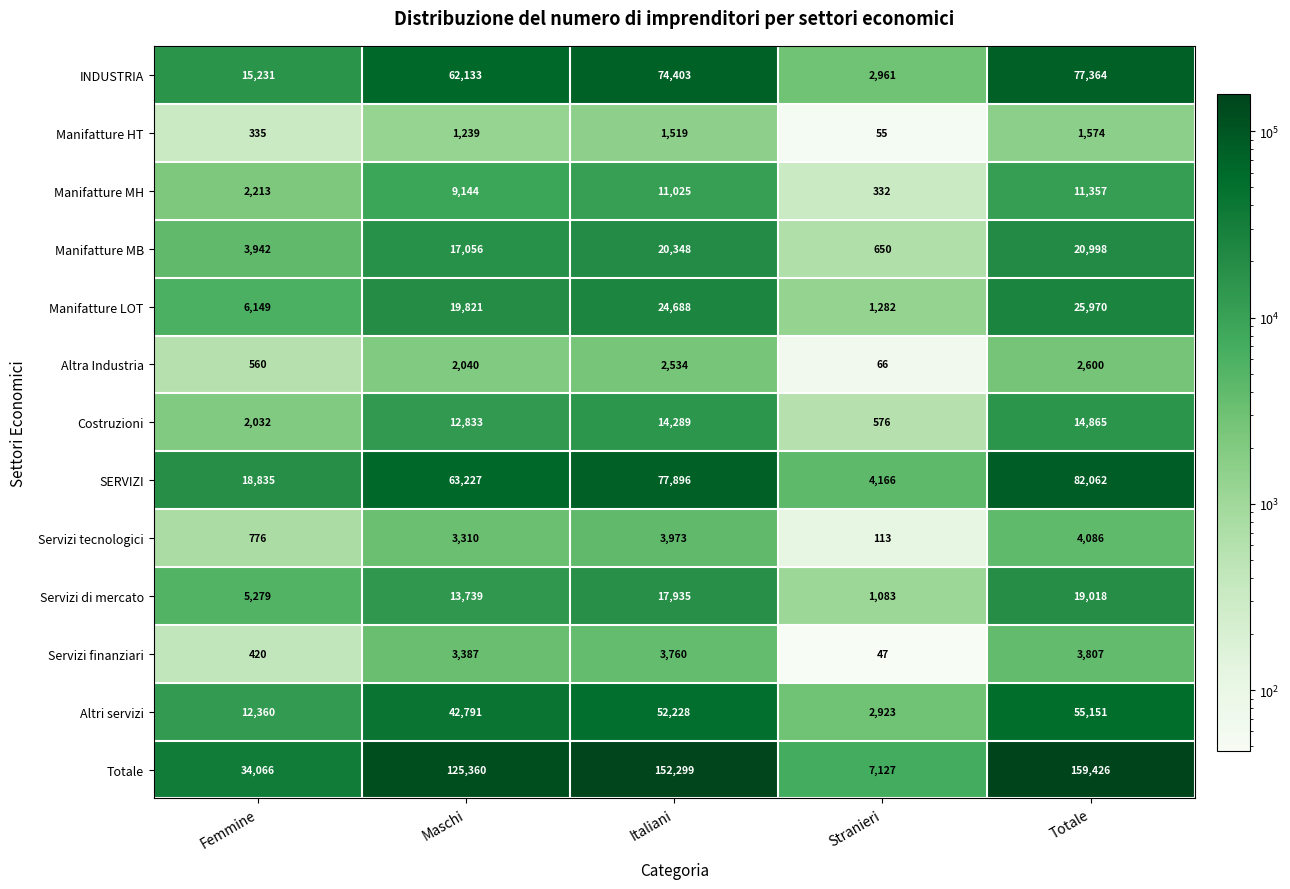

The Manifatture MB series shows 891 at Stranieri. True or false?

False